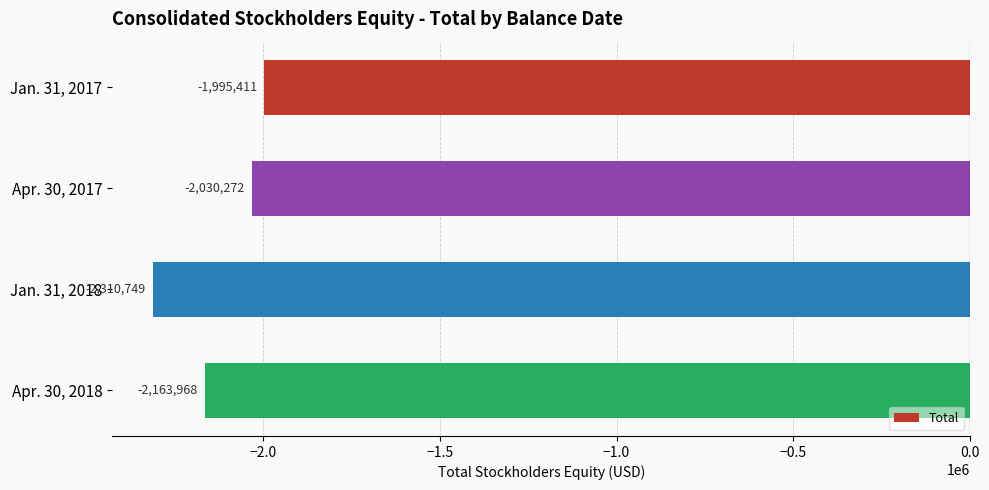

What is the difference between the second highest and second lowest values?

133696